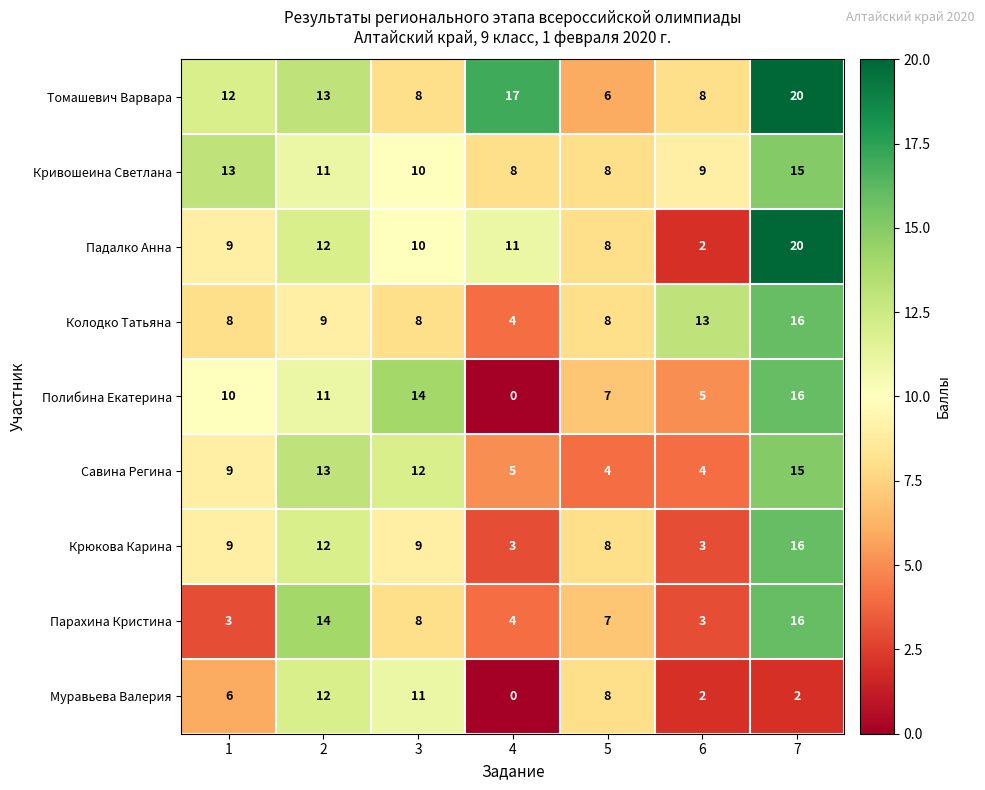

Which series has the largest total across all categories?

Томашевич Варвара